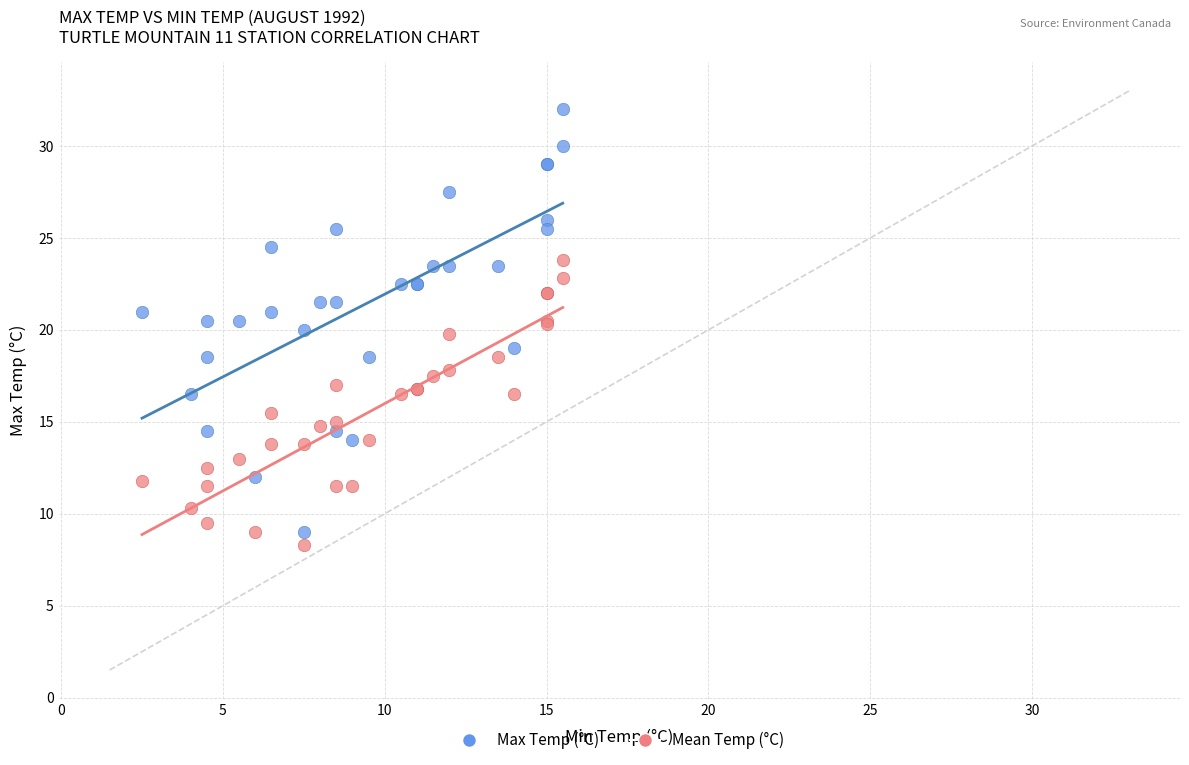

What are all the series names shown in the legend?

Max Temp (°C), Mean Temp (°C)